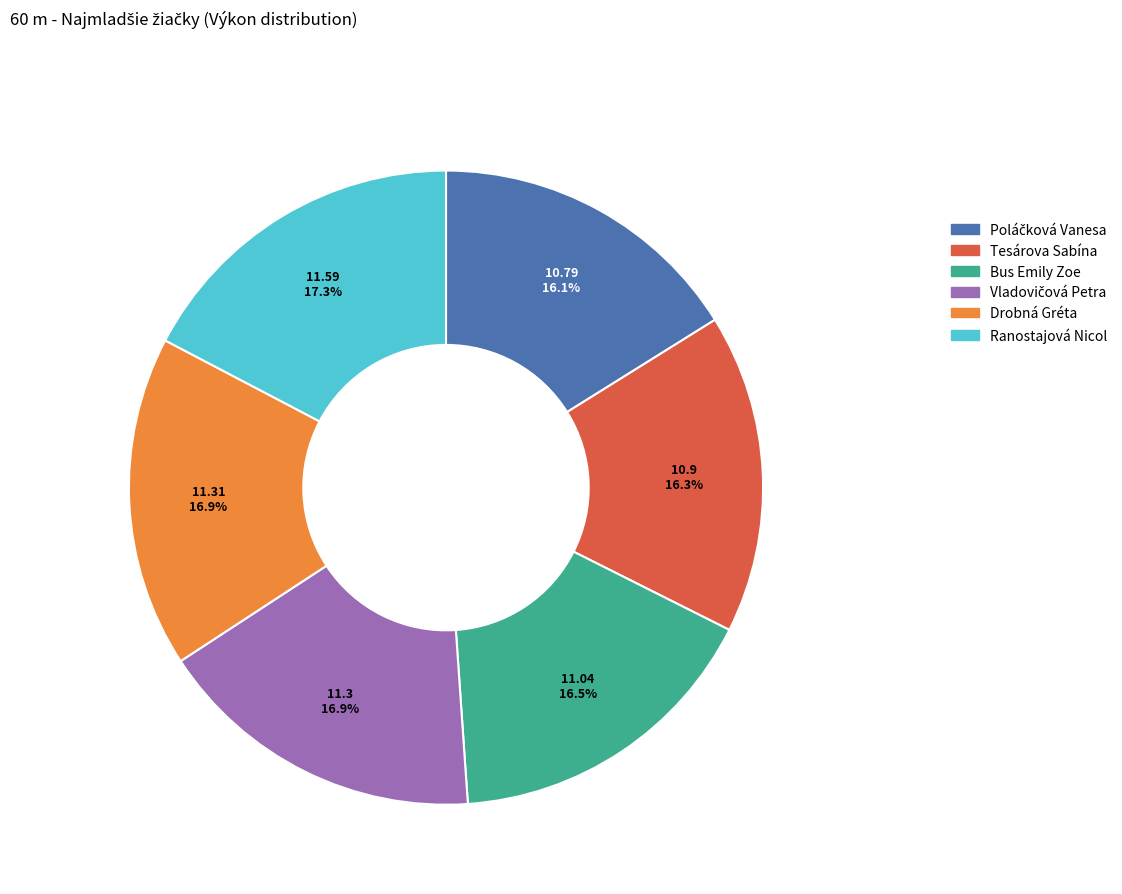

Does any single category account for the majority?

No